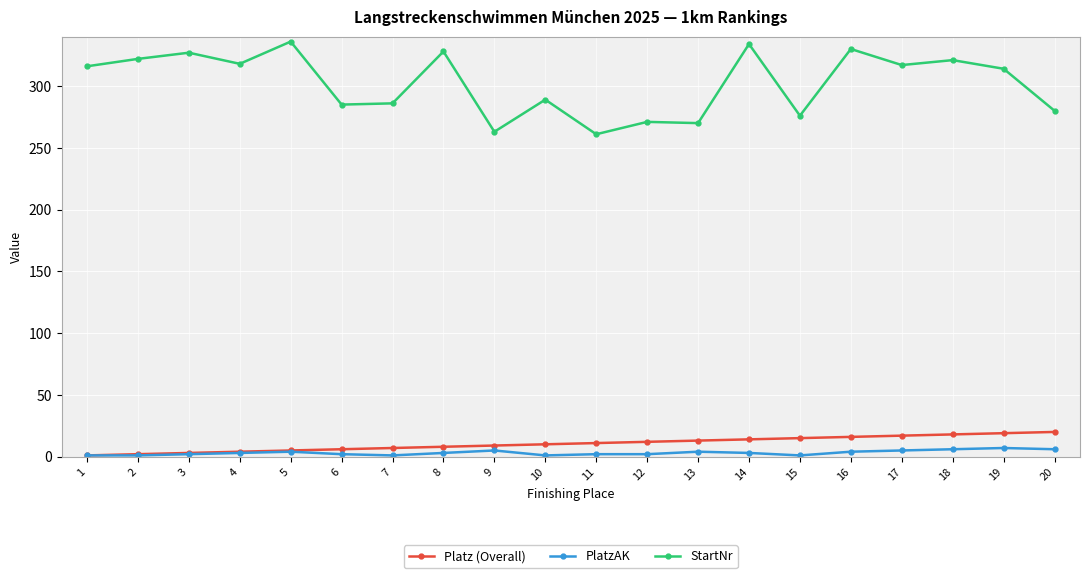

Which series has the widest spread of values?

StartNr